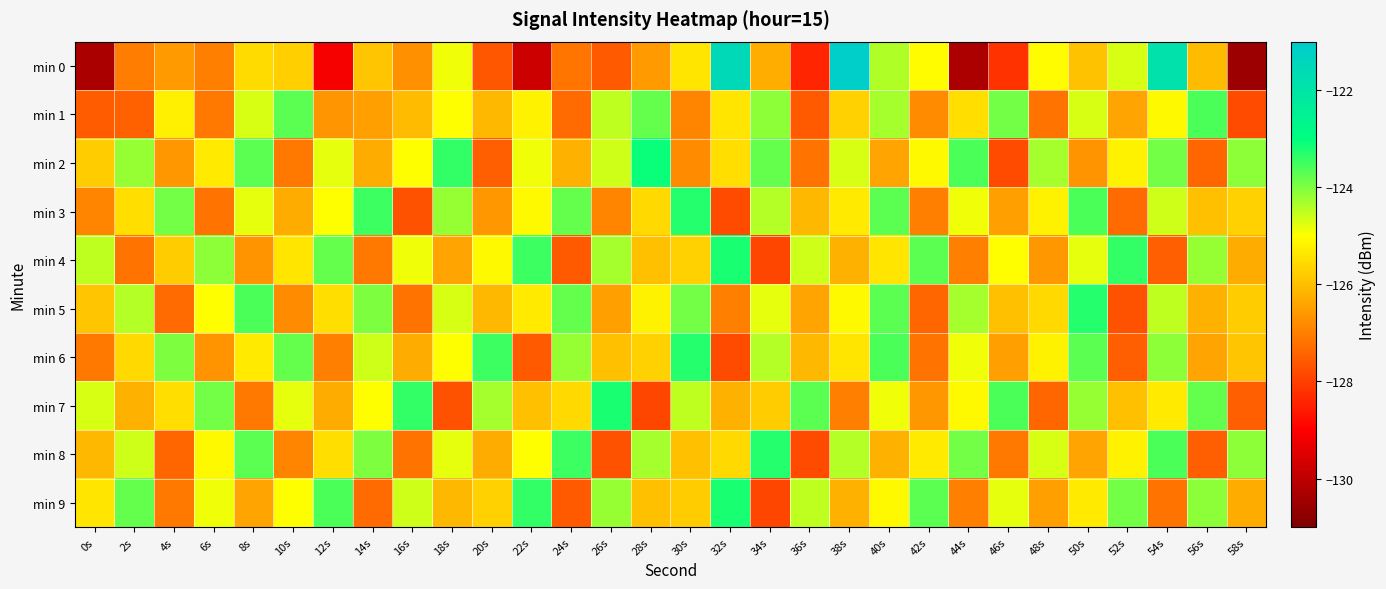

What is the smallest value displayed?

-130.5